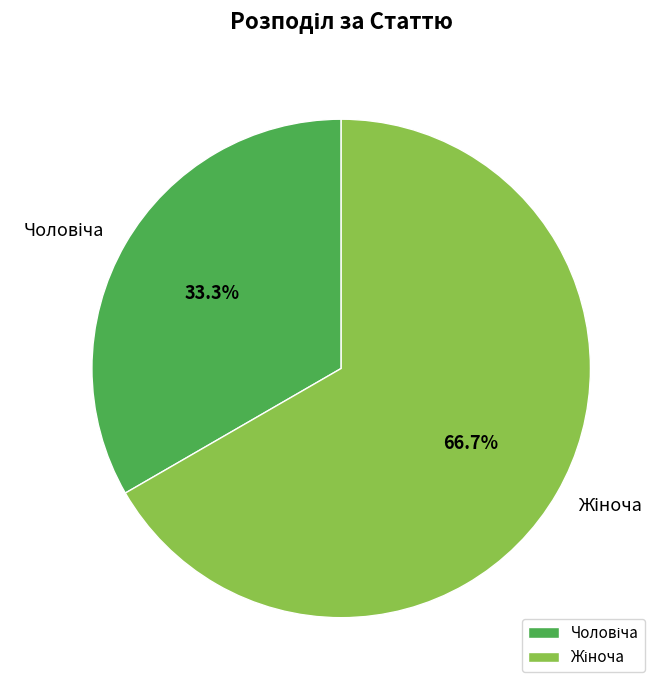

Does any single category account for the majority?

Yes